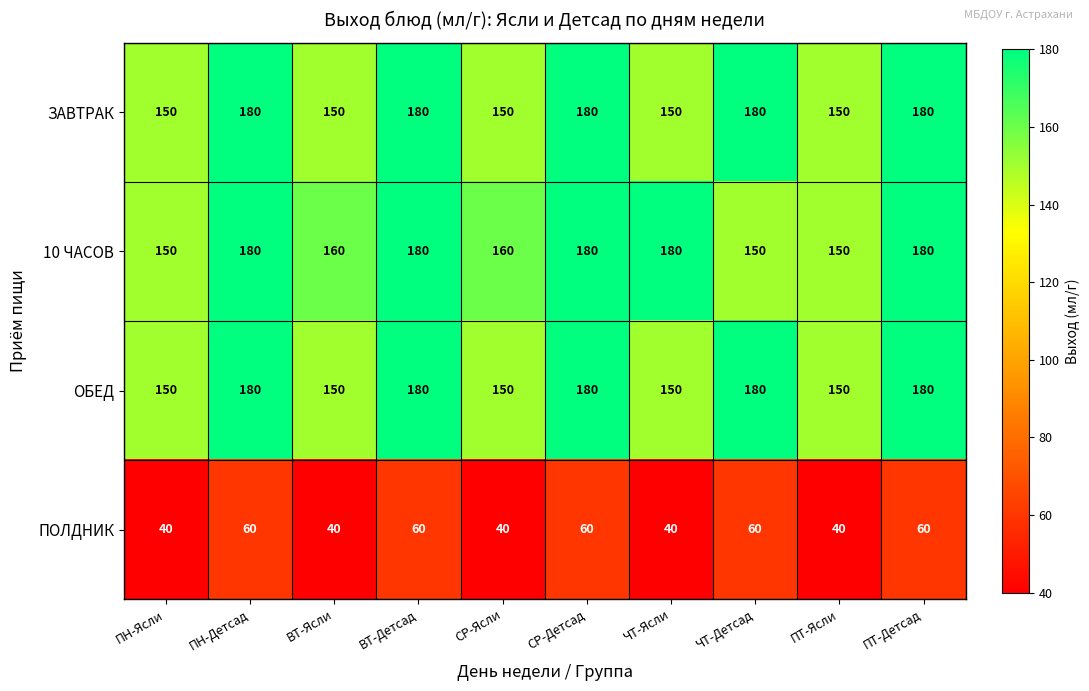

Count the 10 ЧАСОВ values in the range 150 to 180.

10